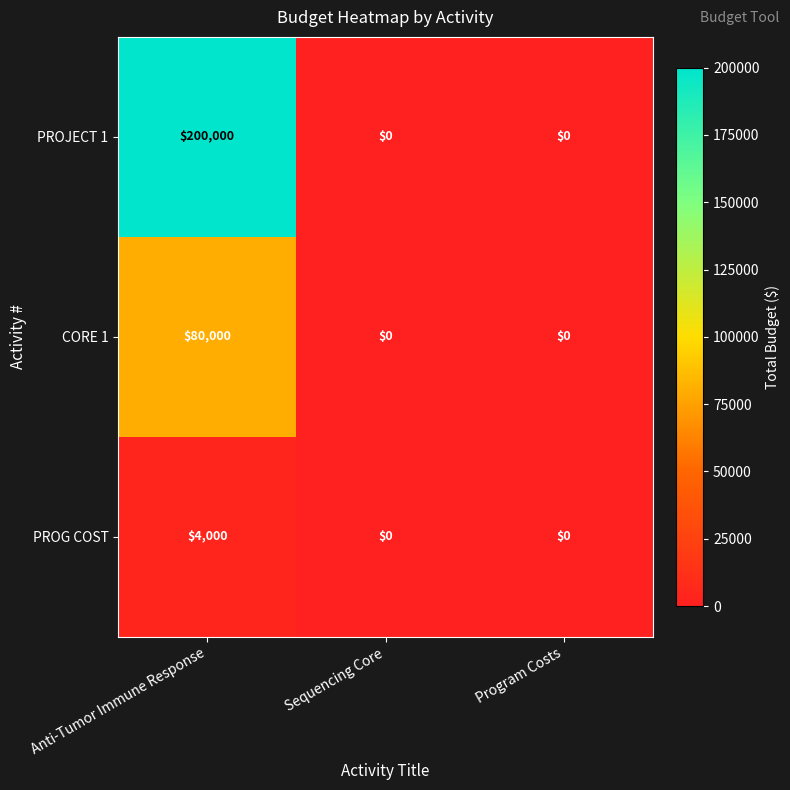

How many CORE 1 values are between 0 and 80000?

3